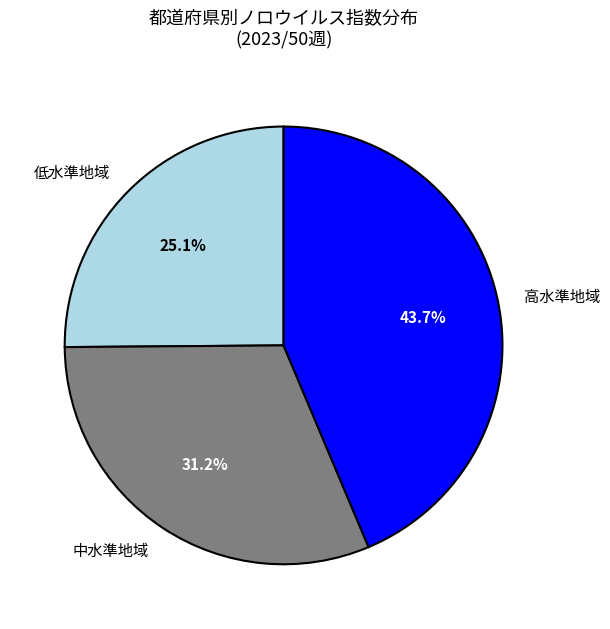

How many segments does this pie chart have?

3